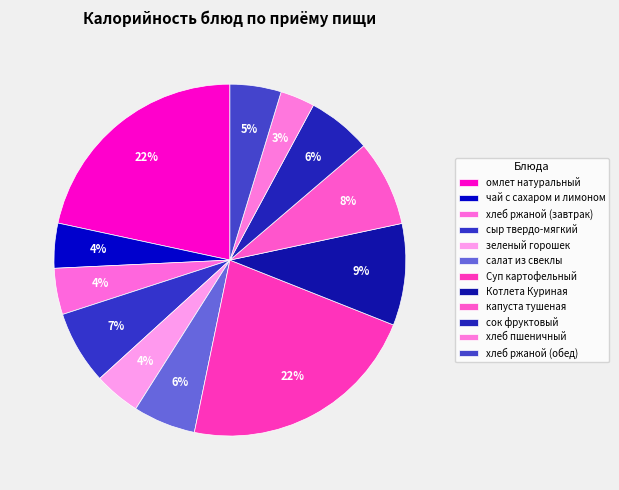

Is the sum of хлеб ржаной (обед) and капуста тушеная greater than half?

No